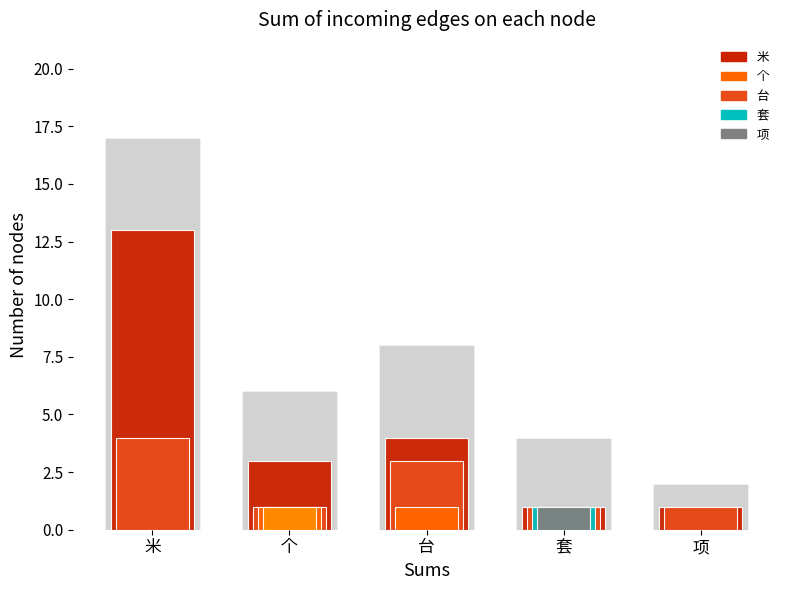

List the labels in order of value, smallest first.

项, 套, 个, 台, 米